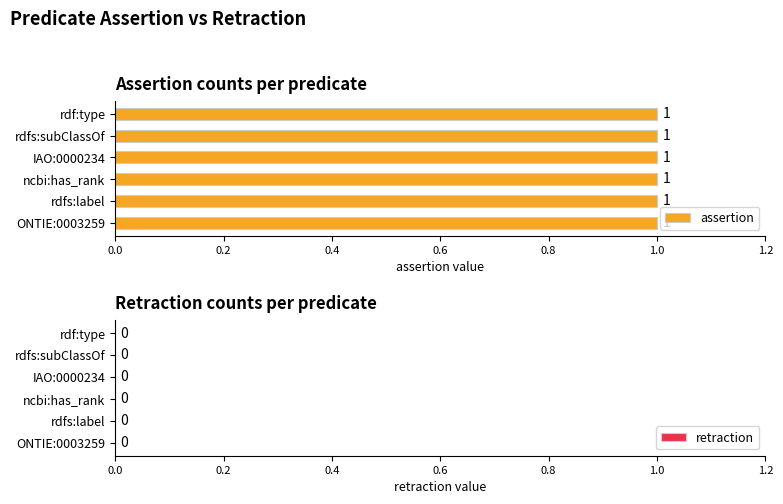

What is the difference between the highest and lowest values at rdf:type?

1